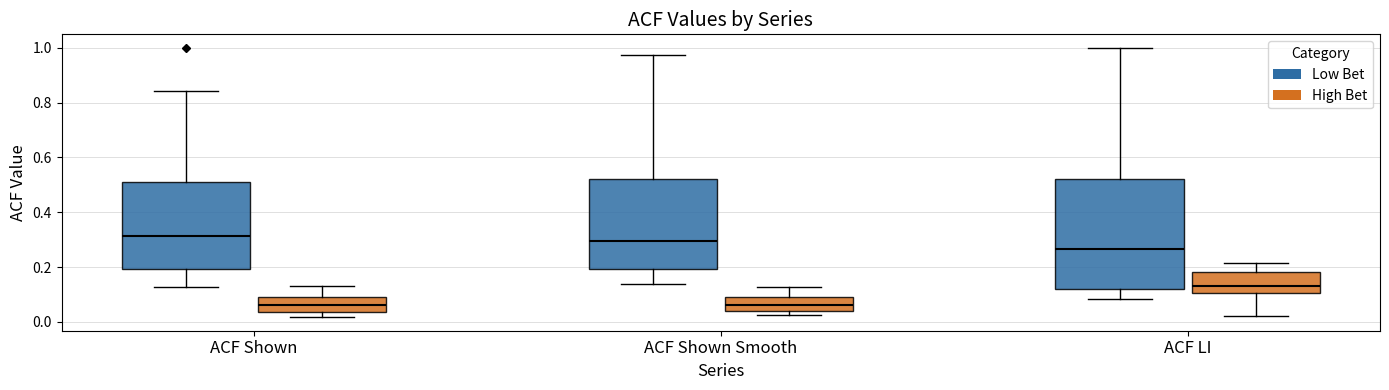

Reading left to right, transcribe this box plot: for each box, give where its median line is, the range the box spans, and where its two whiskers end, as read against the y-axis. The values are not printed on the chart, so give them approximately, as read against the axis.

ACF Shown (Low Bet): median 0.32, box 0.20 to 0.52, whiskers 0.12 to 0.84
ACF Shown (High Bet): median 0.06, box 0.04 to 0.08, whiskers 0.02 to 0.14
ACF Shown Smooth (Low Bet): median 0.30, box 0.20 to 0.52, whiskers 0.14 to 0.98
ACF Shown Smooth (High Bet): median 0.06, box 0.04 to 0.10, whiskers 0.02 to 0.12
ACF LI (Low Bet): median 0.26, box 0.12 to 0.52, whiskers 0.08 to 1.00
ACF LI (High Bet): median 0.14, box 0.10 to 0.18, whiskers 0.02 to 0.22